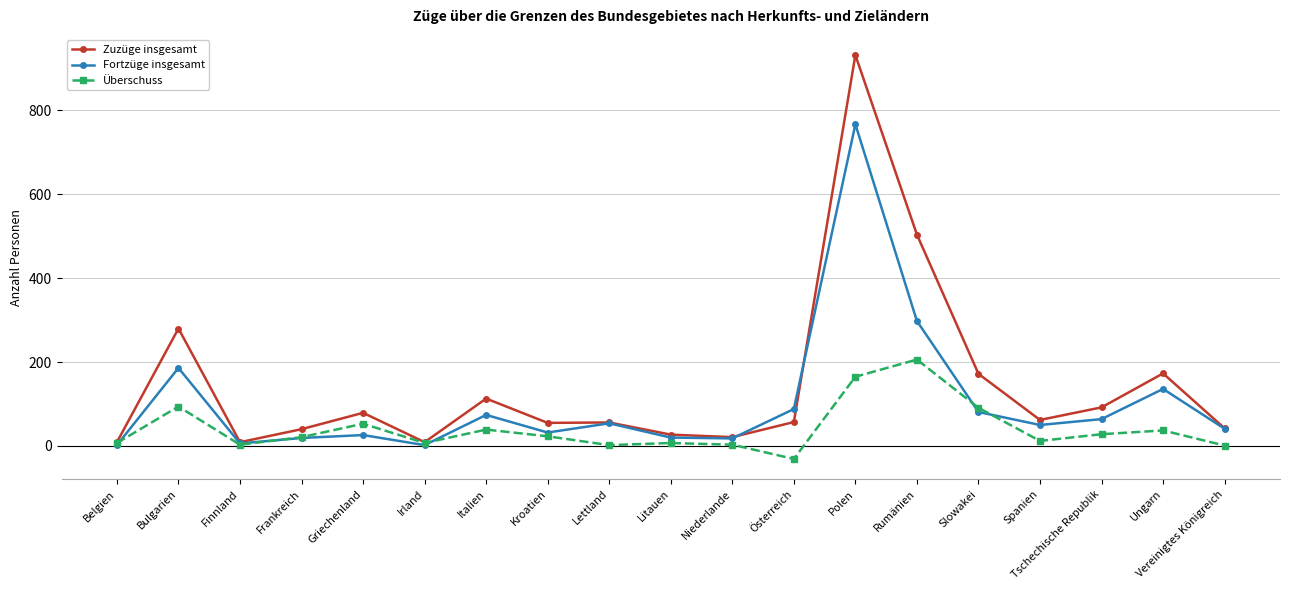

The Überschuss series shows 3 at Finnland. True or false?

True